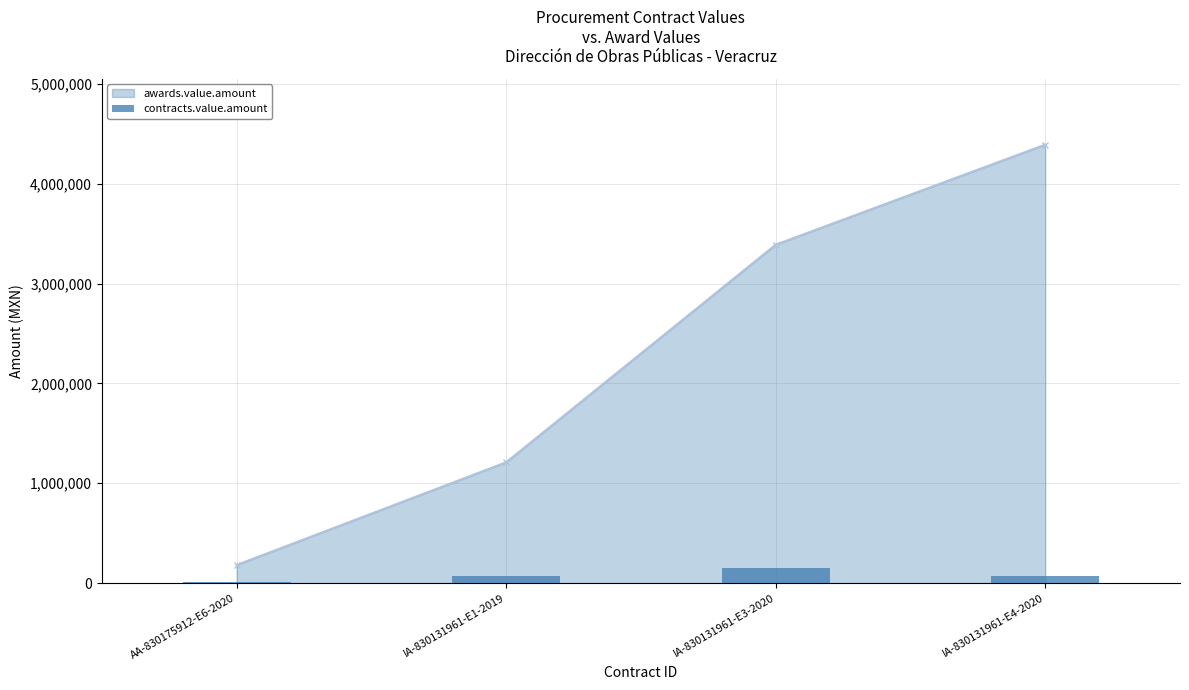

How many values exceed 72065?

1